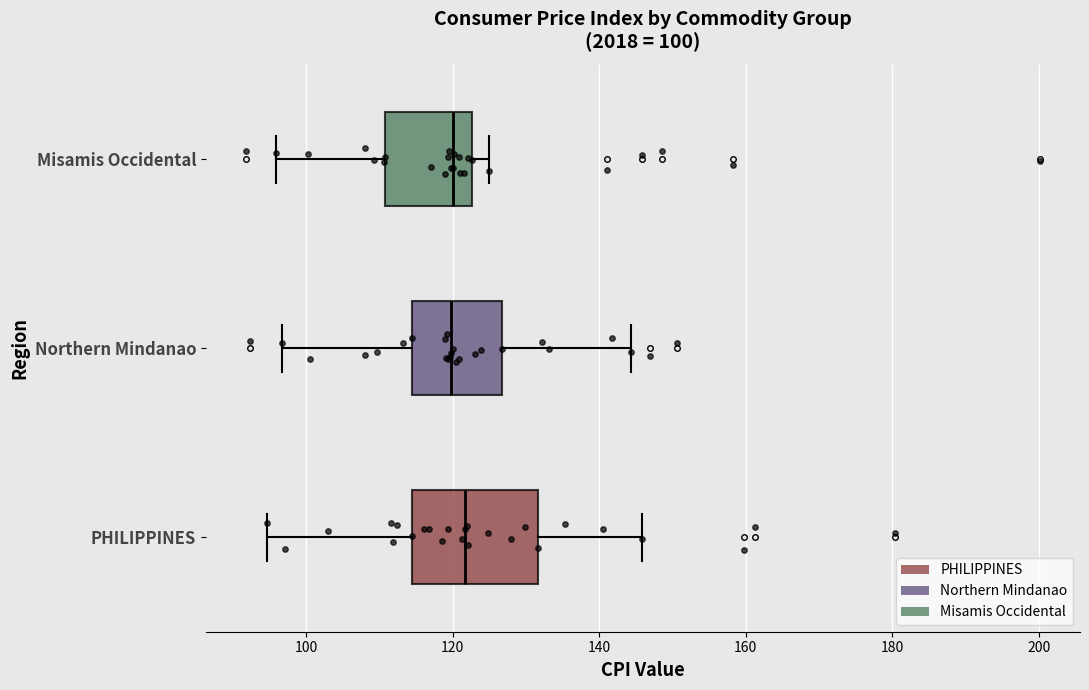

Comparing the boxes themselves (not the whiskers), which one is the widest?

PHILIPPINES